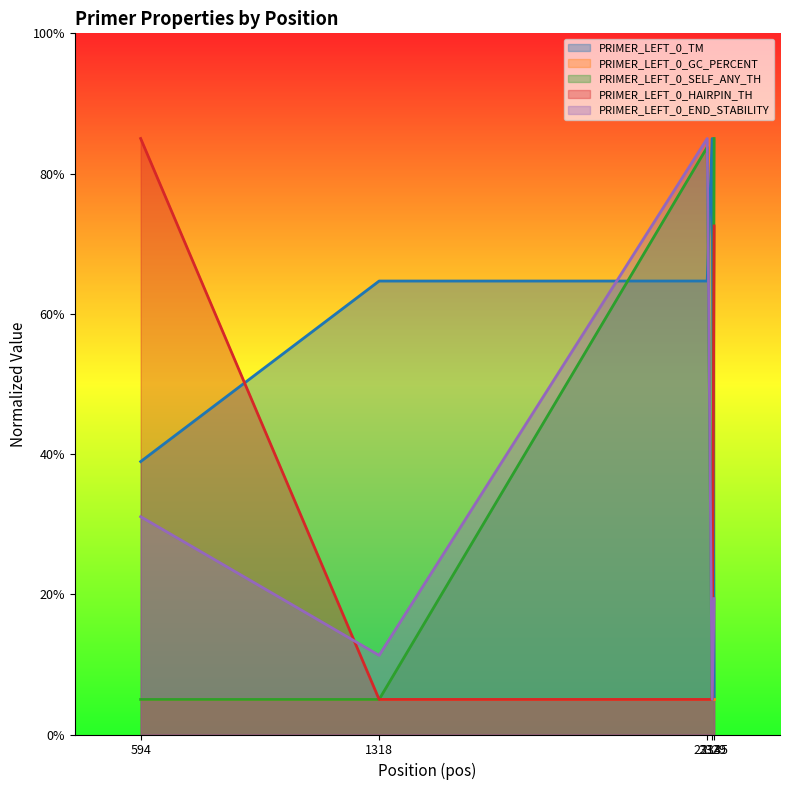

What is the value of the PRIMER_LEFT_0_TM point at the 3rd from the left?

64.7